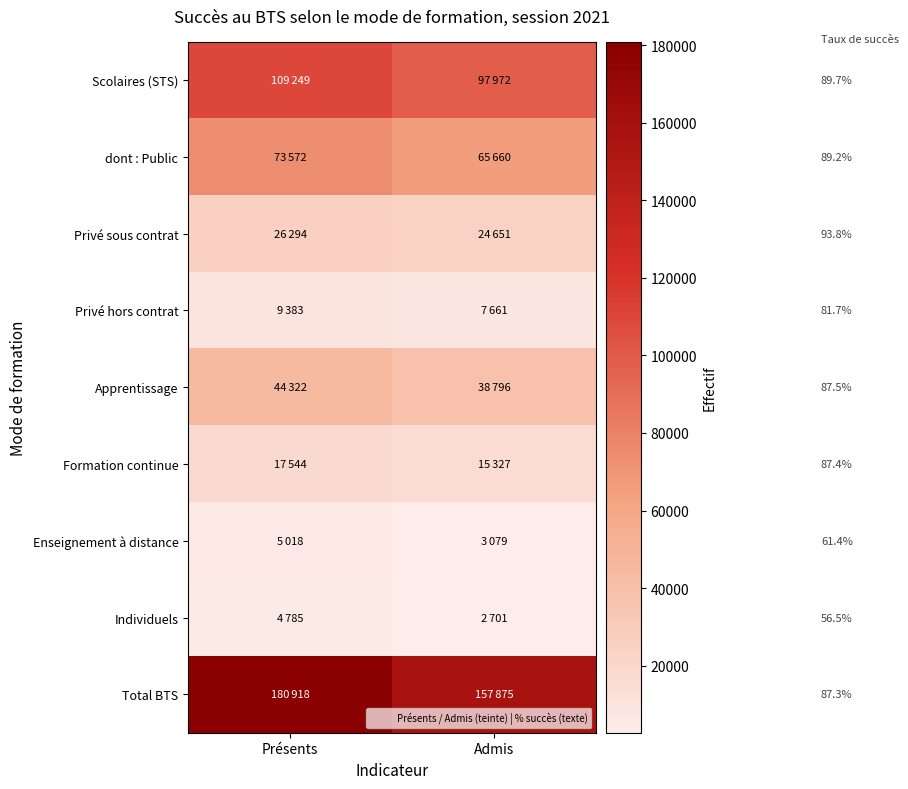

At which category is the sum across all series the highest?

Présents